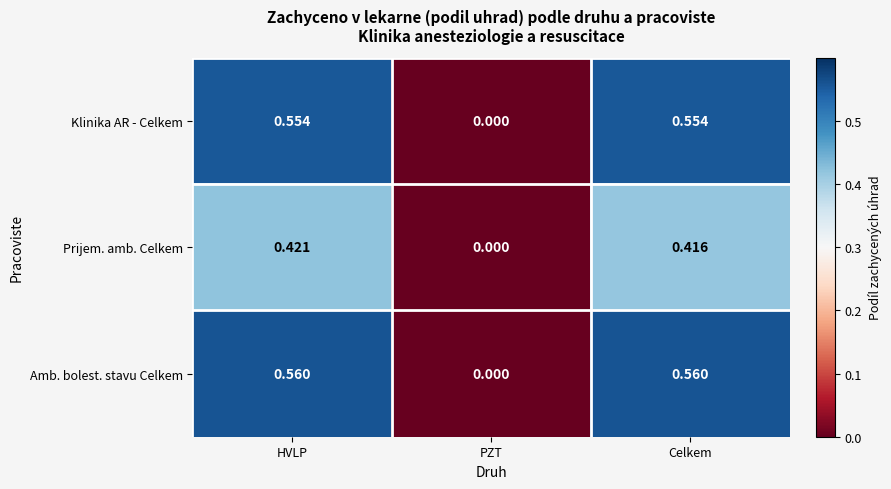

Rank the series by their maximum value, from lowest to highest.

Prijem. amb. Celkem, Klinika AR - Celkem, Amb. bolest. stavu Celkem